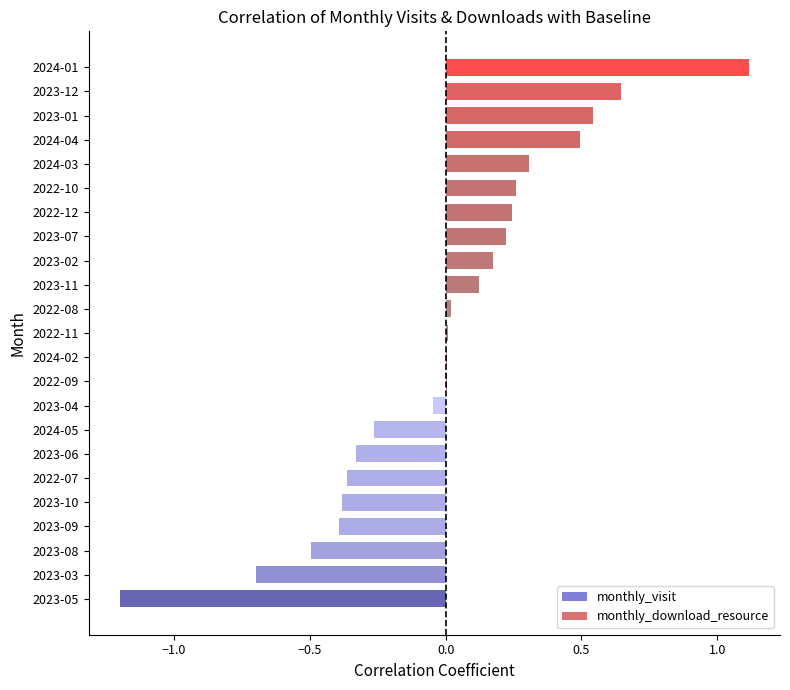

Which has a higher value, 2023-08 or 2022-07?

2022-07